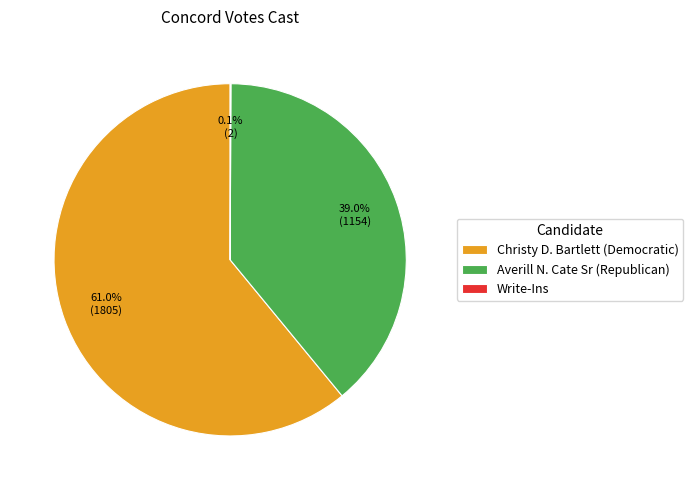

Does any single category account for the majority?

Yes